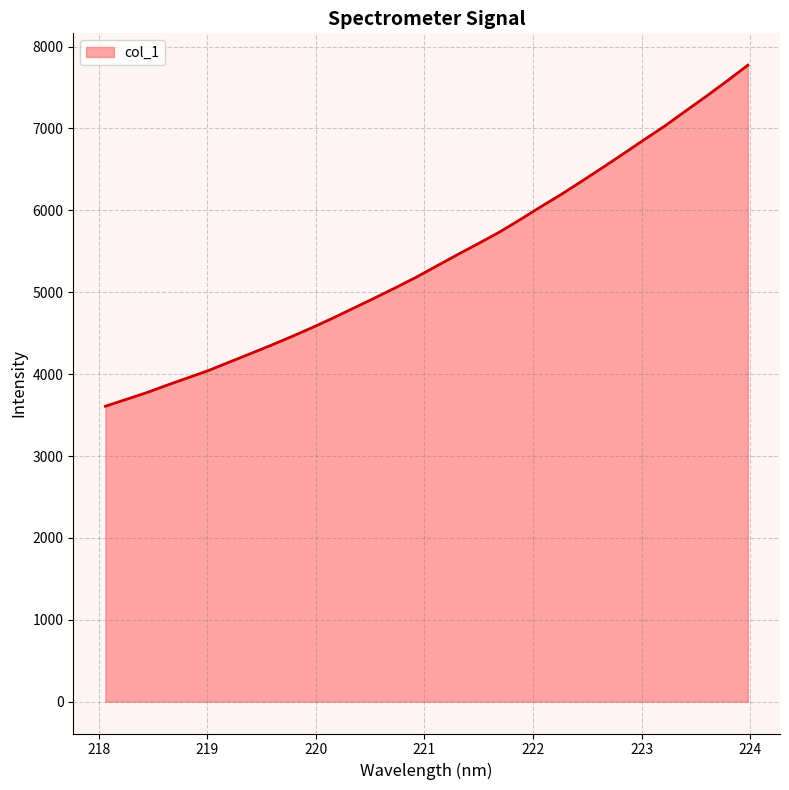

What is the difference between the maximum and minimum values?

4164.7